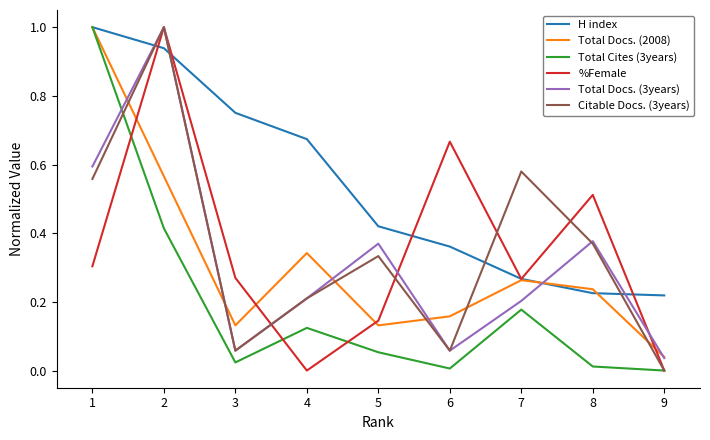

Rank the series by their maximum value, from highest to lowest.

H index, Total Docs. (2008), Total Cites (3years), %Female, Total Docs. (3years), Citable Docs. (3years)